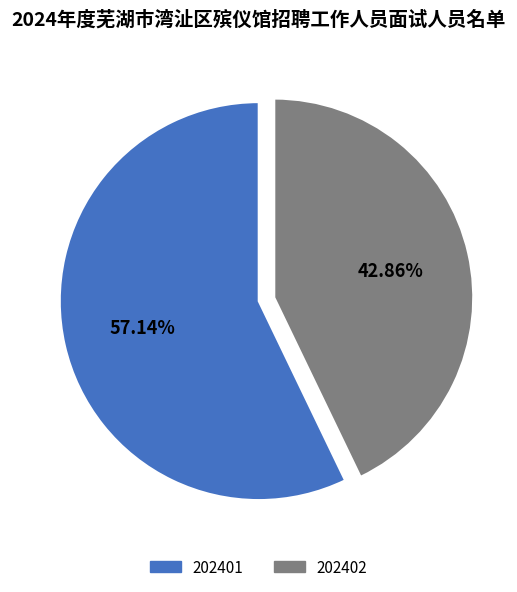

Which slice is the largest?

202401